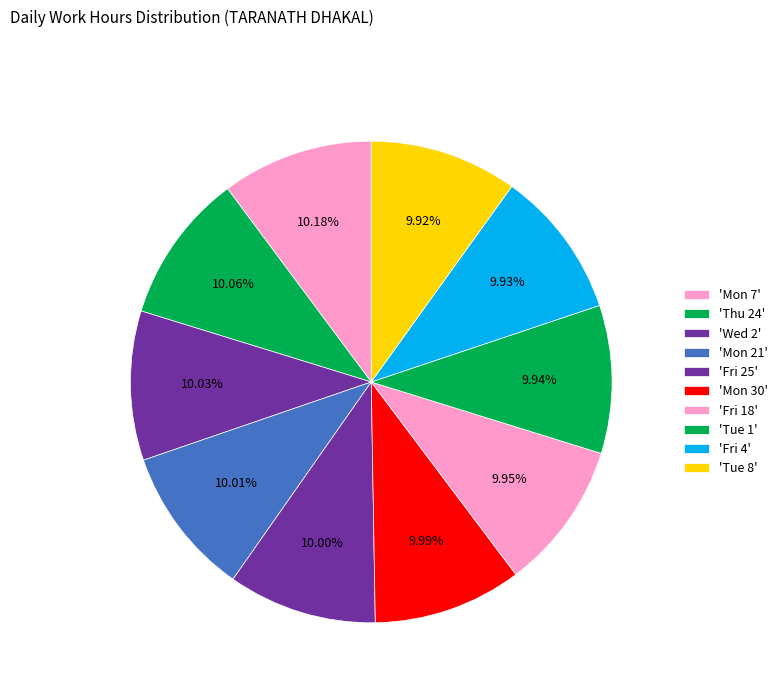

How many segments does this pie chart have?

10